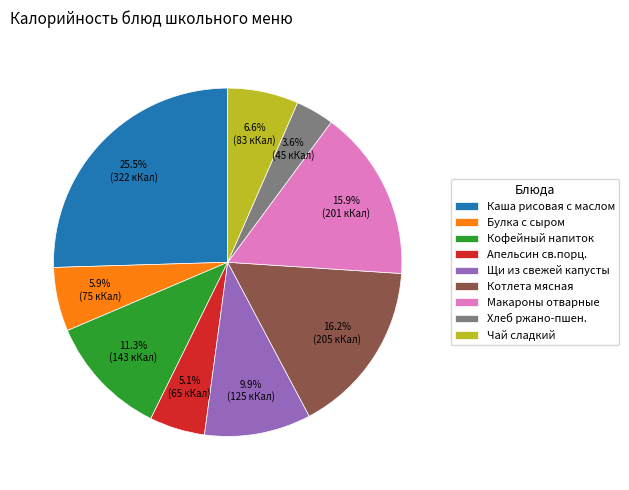

What is the largest slice in the pie chart?

Каша рисовая с маслом